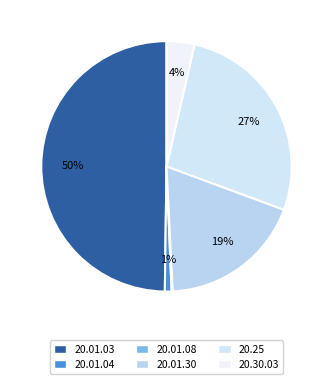

True or false: 20.01.08 accounts for 0% of the total.

True